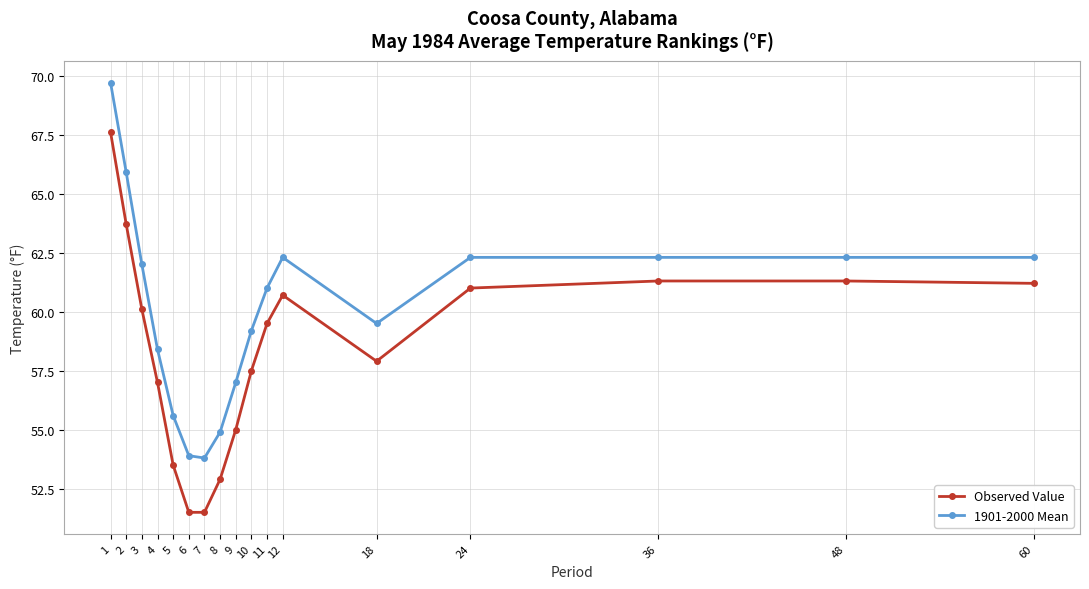

The 1901-2000 Mean series shows 55.6 at 5. True or false?

True